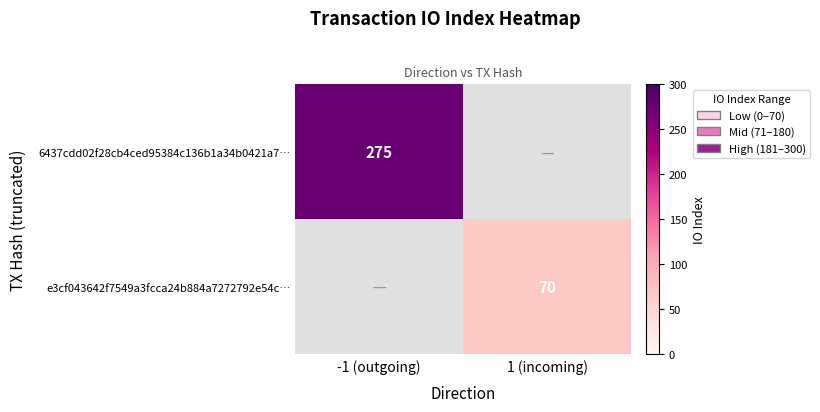

True or false: 6437cdd02f28cb4ced95384c136b1a34b0421a7… has a value of 139 at -1 (outgoing).

False